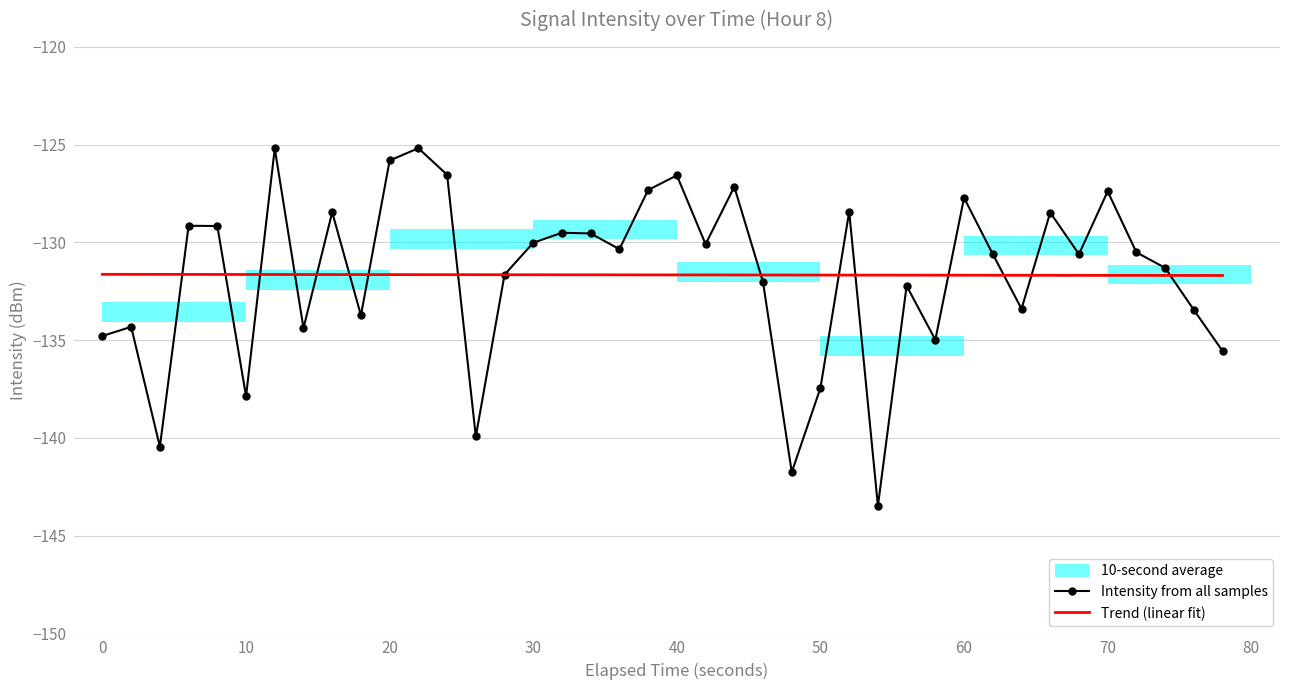

True or false: Trend (linear fit) has a value of -131.7 at 50.

True